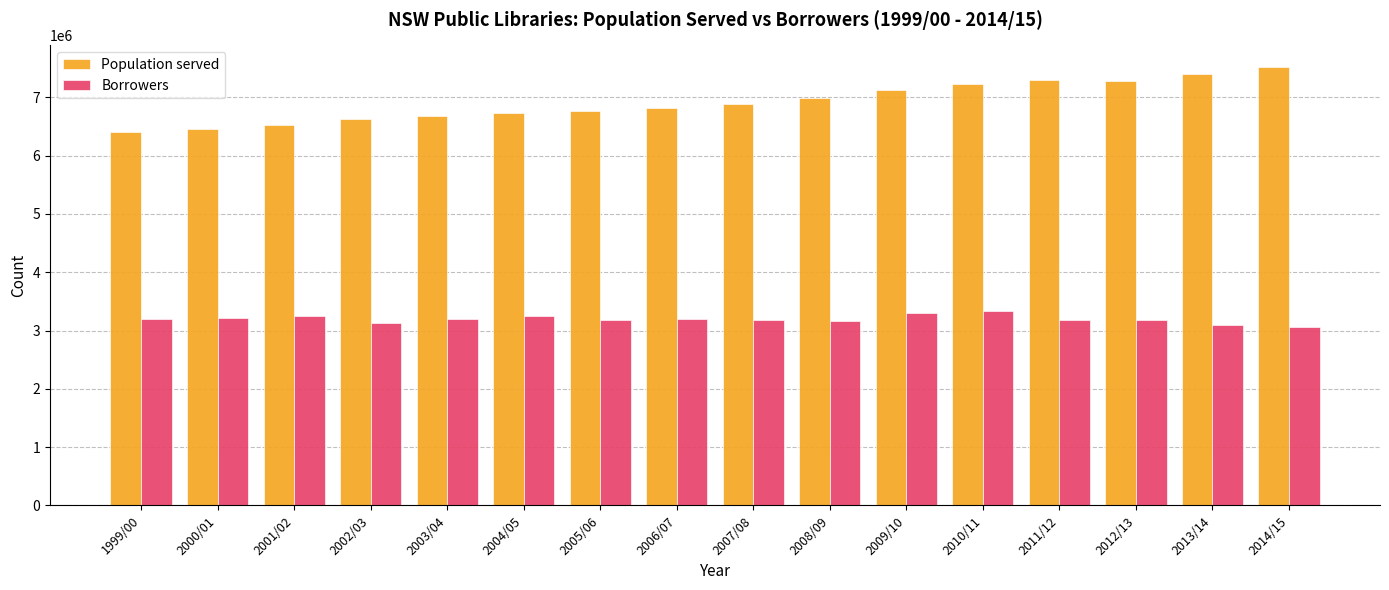

How many data points does each series have?

16